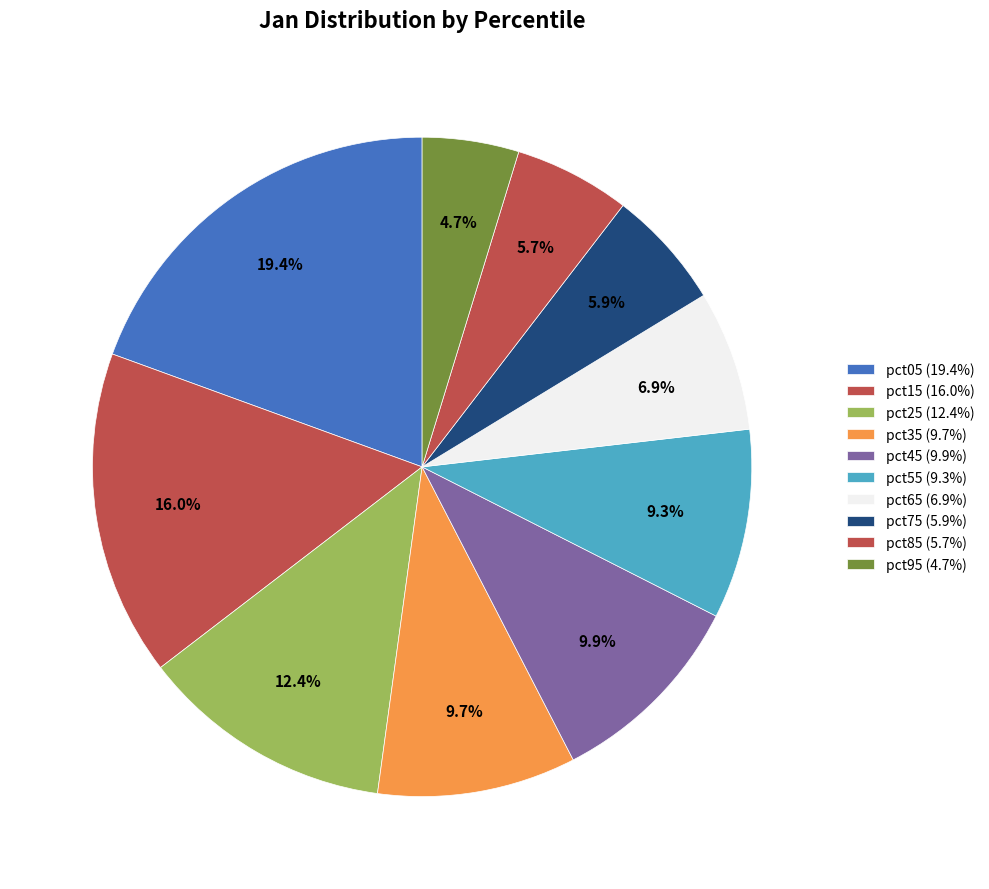

Rank the categories by value from lowest to highest.

pct95, pct85, pct75, pct65, pct55, pct35, pct45, pct25, pct15, pct05